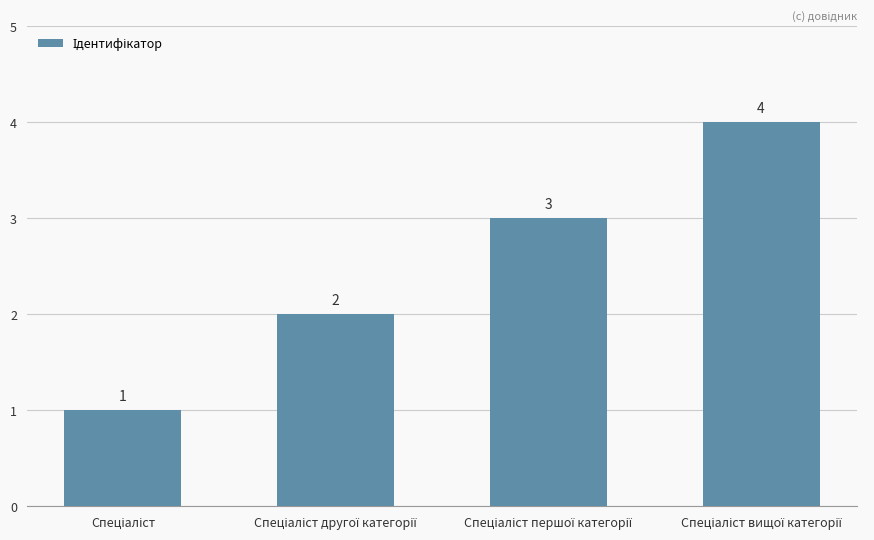

What is the difference between the maximum and minimum values?

3